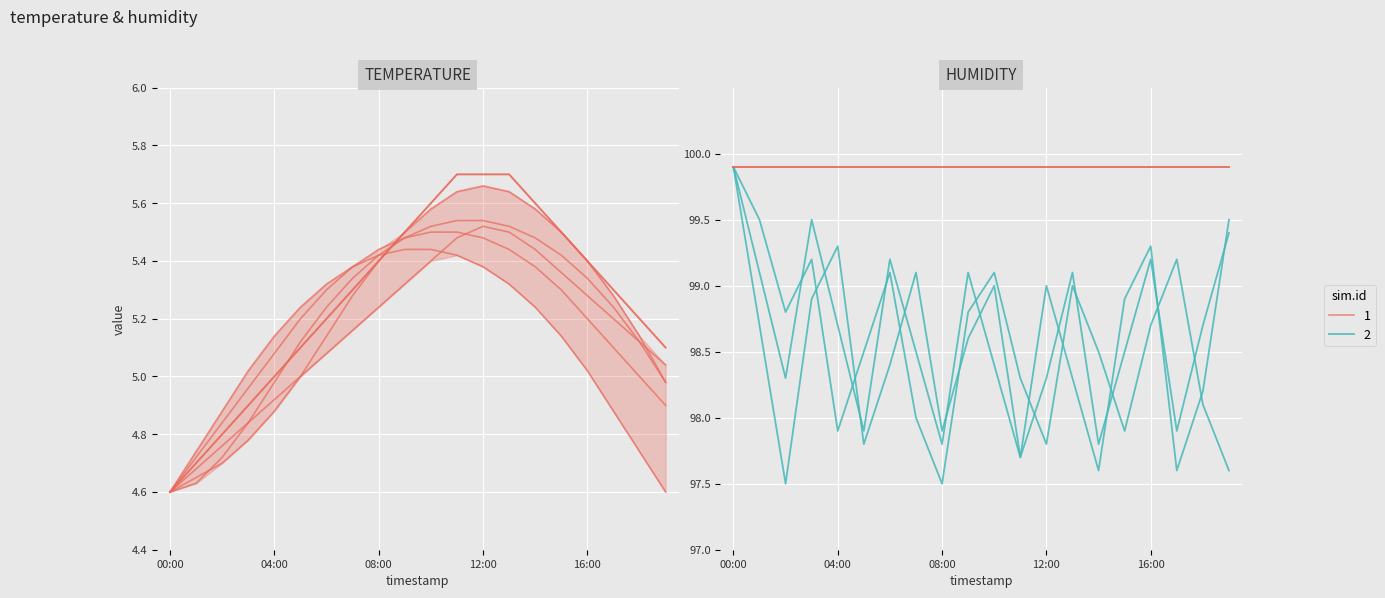

True or false: temperature and humidity_B intersect in this chart.

False